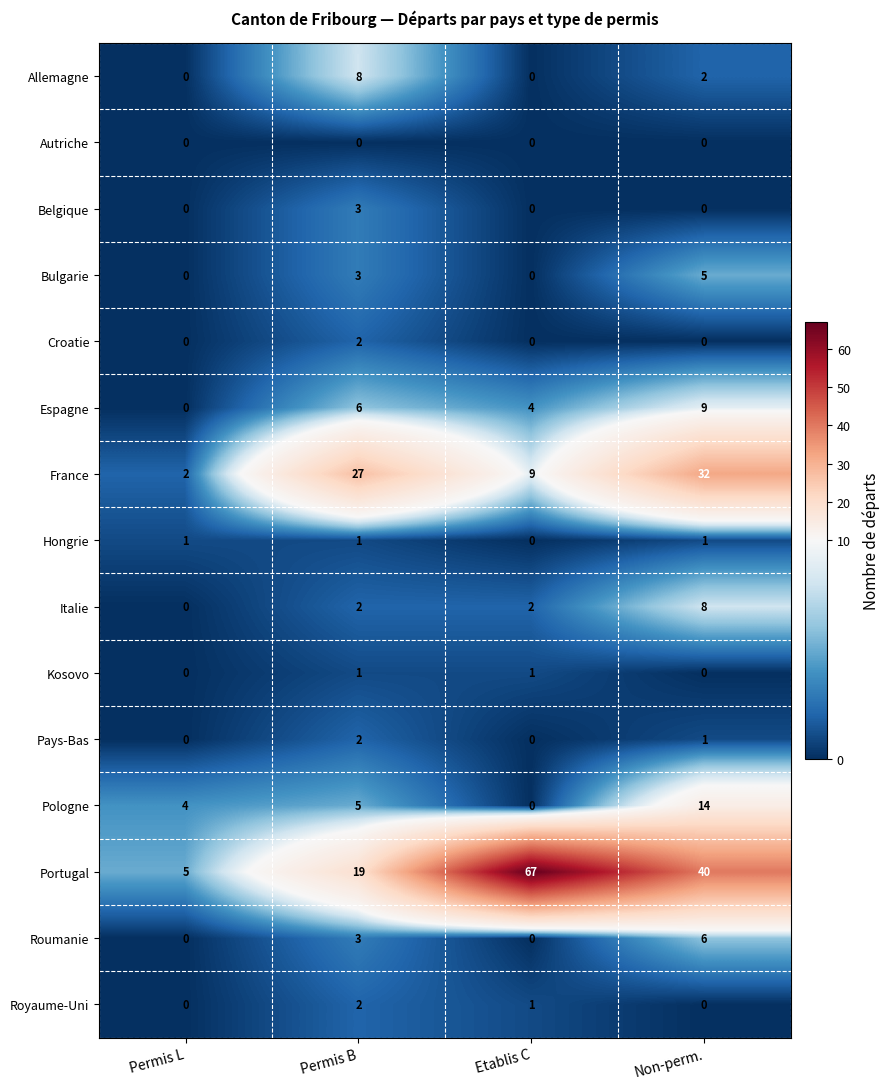

The Espagne series shows 6 at Permis B. True or false?

True